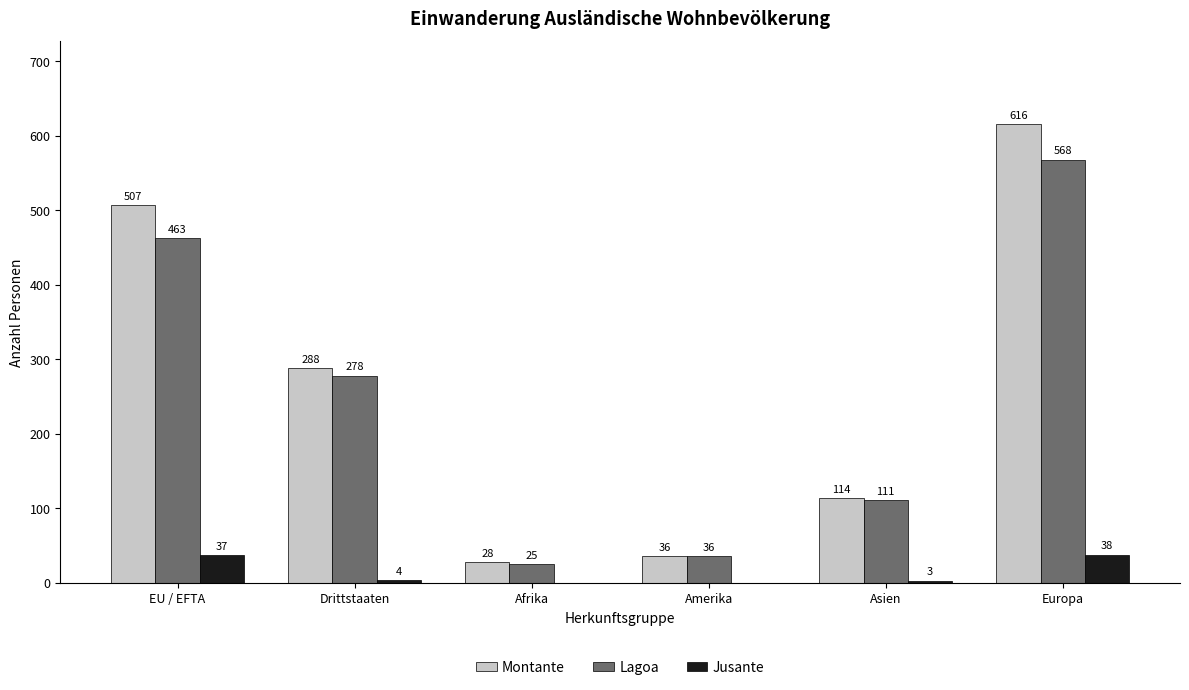

Where is Lagoa nearest to the value 296?

Drittstaaten